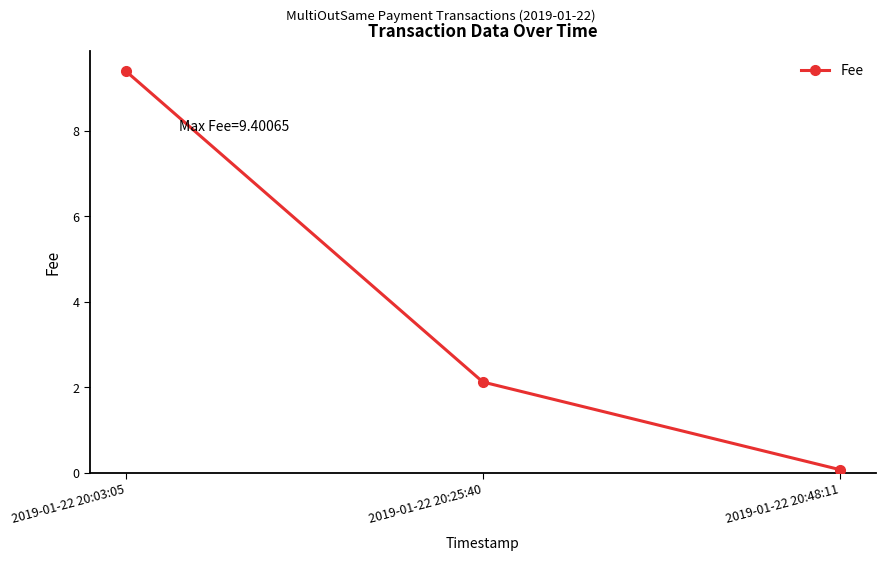

Is this an area chart (filled region under the line)?

No